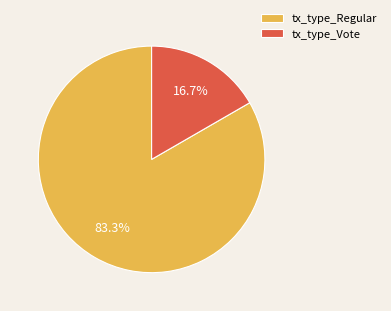

Which slice represents more than half of the pie?

tx_type_Regular